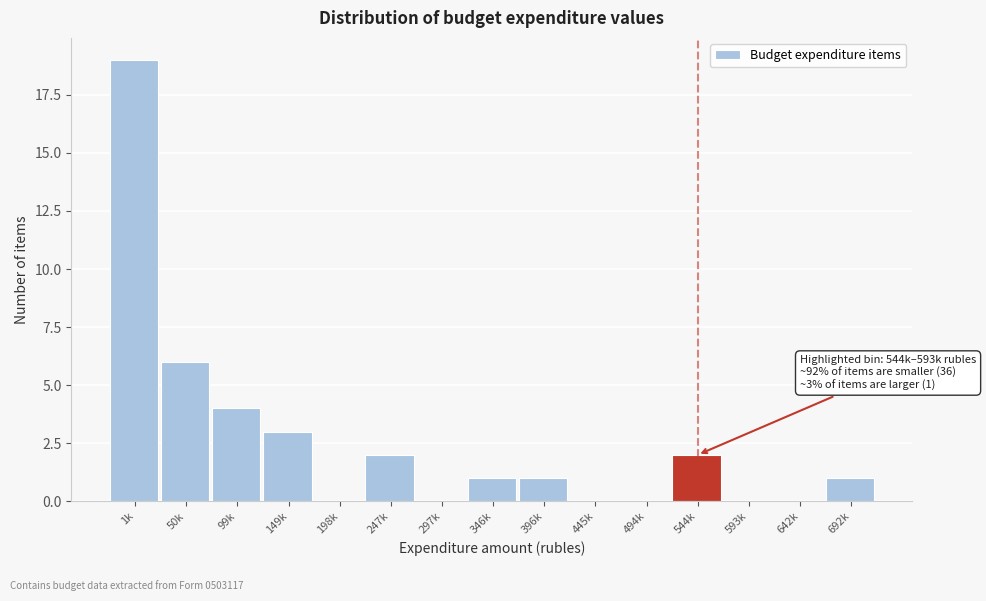

Reading right to left, what are all the values shown in this chart?

692k=1	642k=0	593k=0	544k=2	494k=0	445k=0	396k=1	346k=1	297k=0	247k=2	198k=0	149k=3	99k=4	50k=6	1k=19